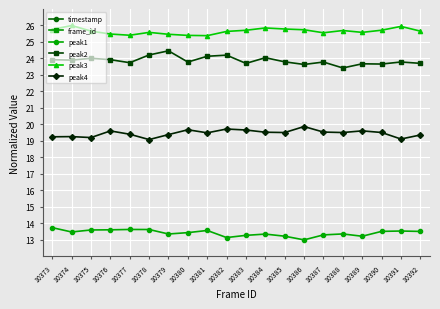

Between 10387 and 10388, which series saw the biggest shift?

peak2